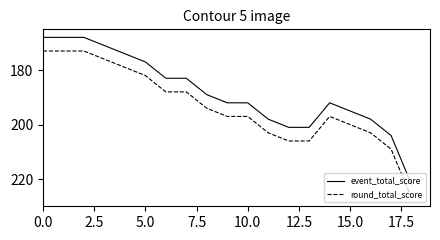

Which series has the largest total across all categories?

round_total_score